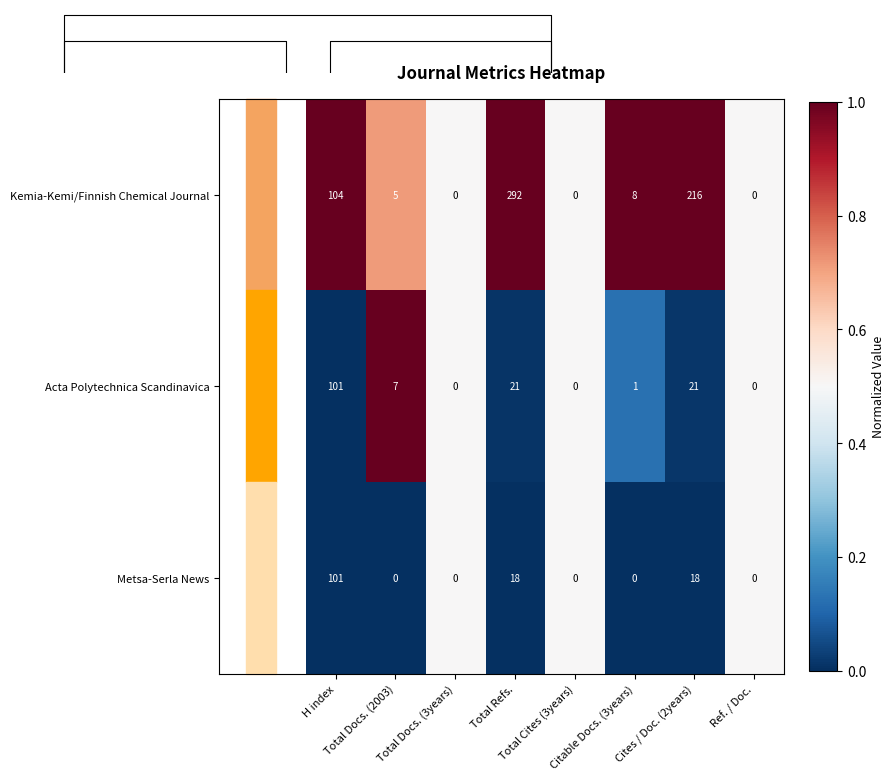

The Kemia-Kemi/Finnish Chemical Journal series shows 1.0 at H index. True or false?

True